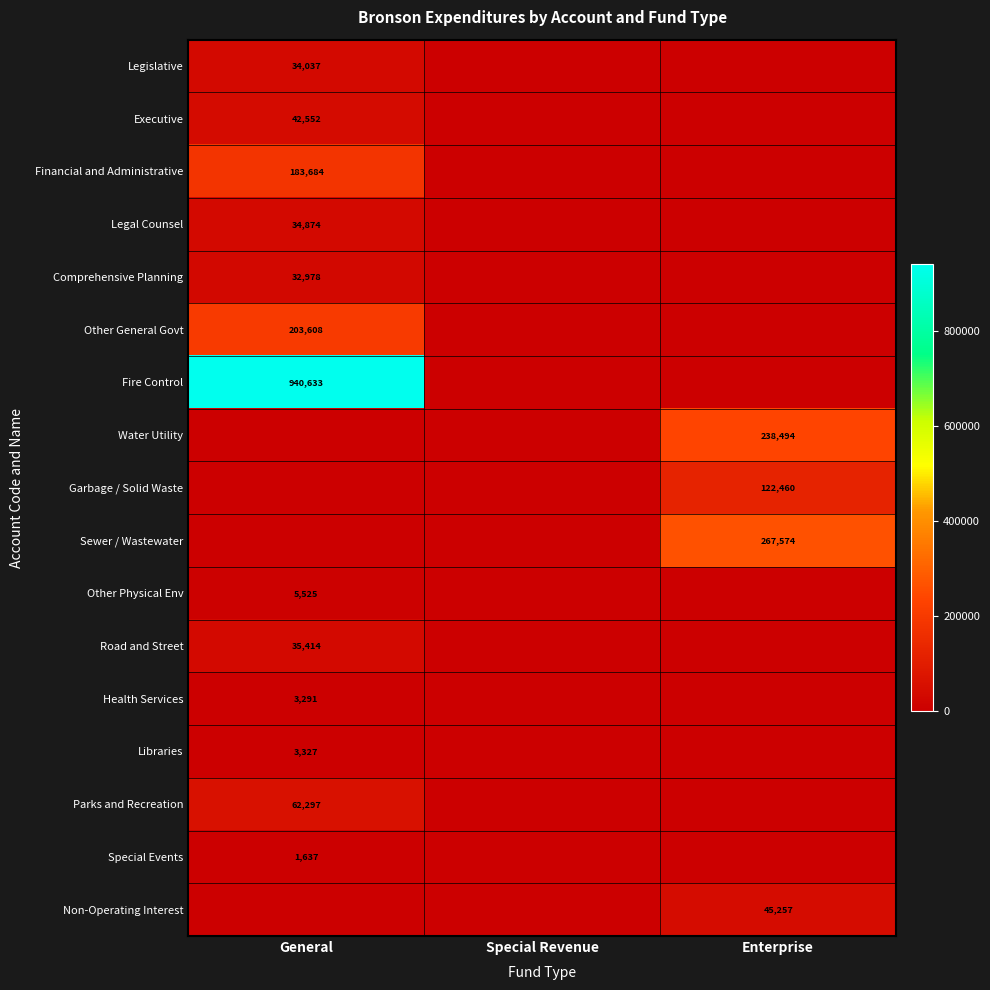

Is the value of Water Utility at Enterprise greater than the value of Garbage / Solid Waste at Enterprise?

Yes